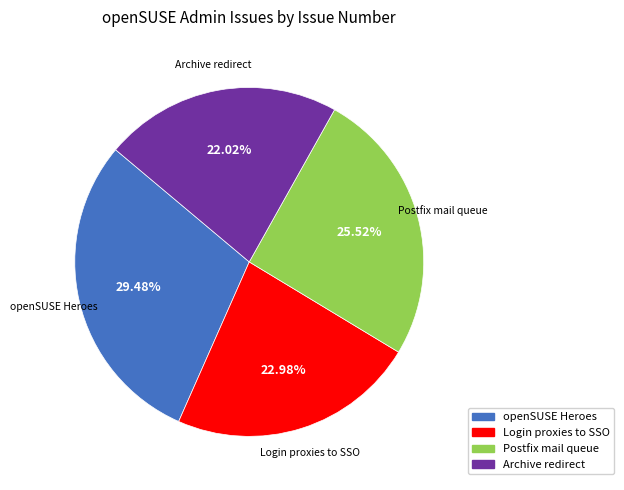

What is the smallest slice in the pie chart?

Archive redirect